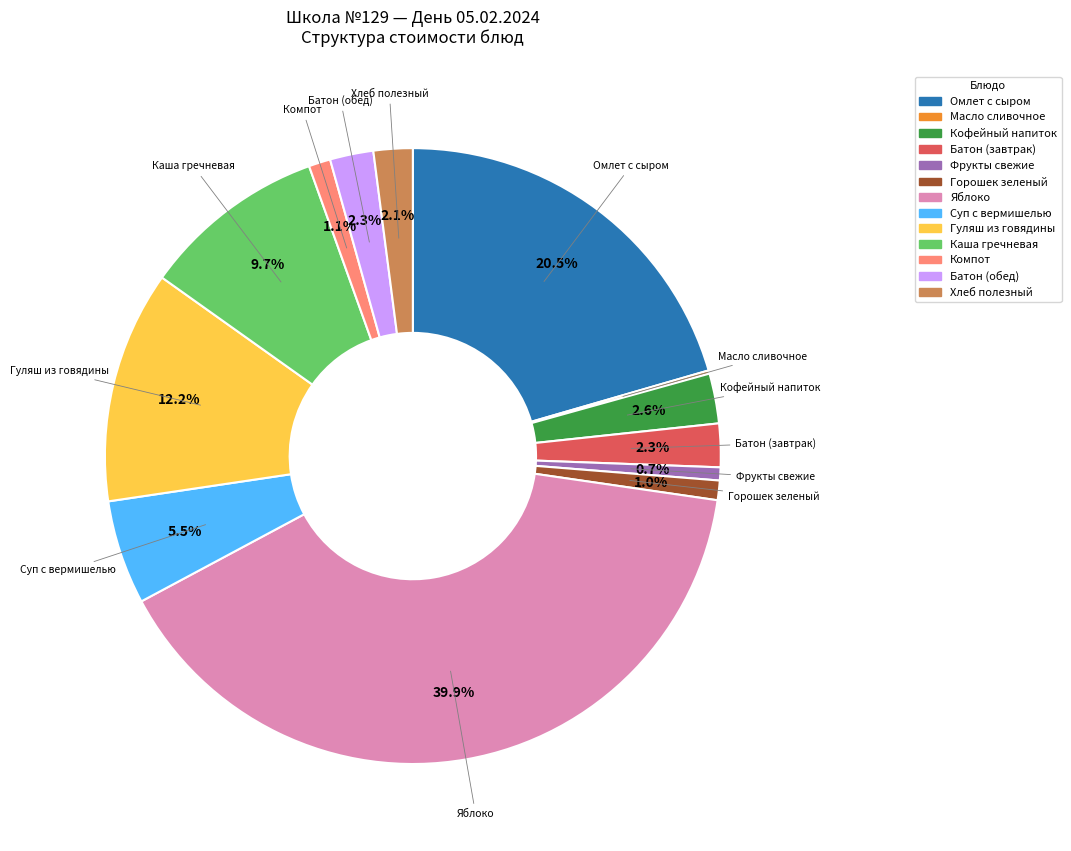

Is there a majority slice in this chart?

No